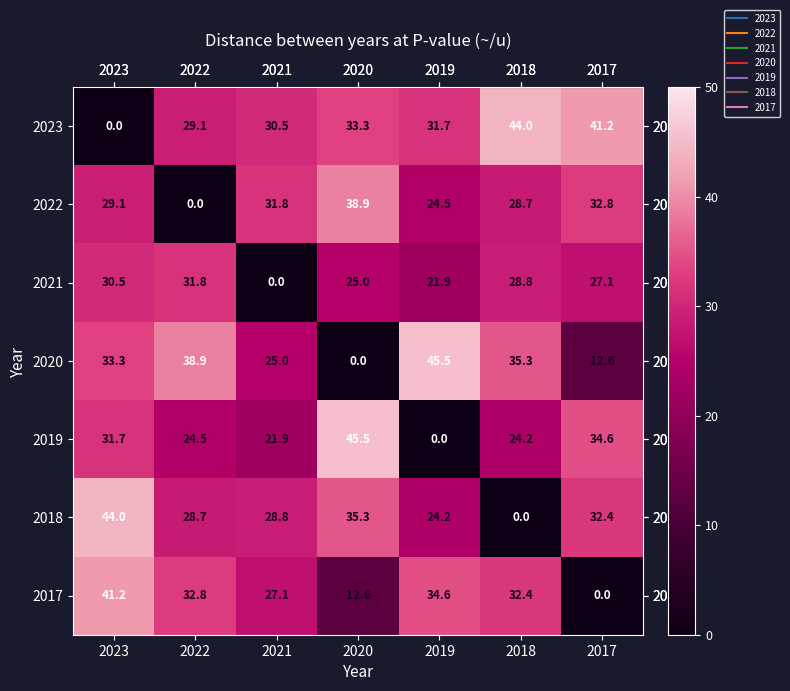

What is the sum of all 2023 values?

209.8